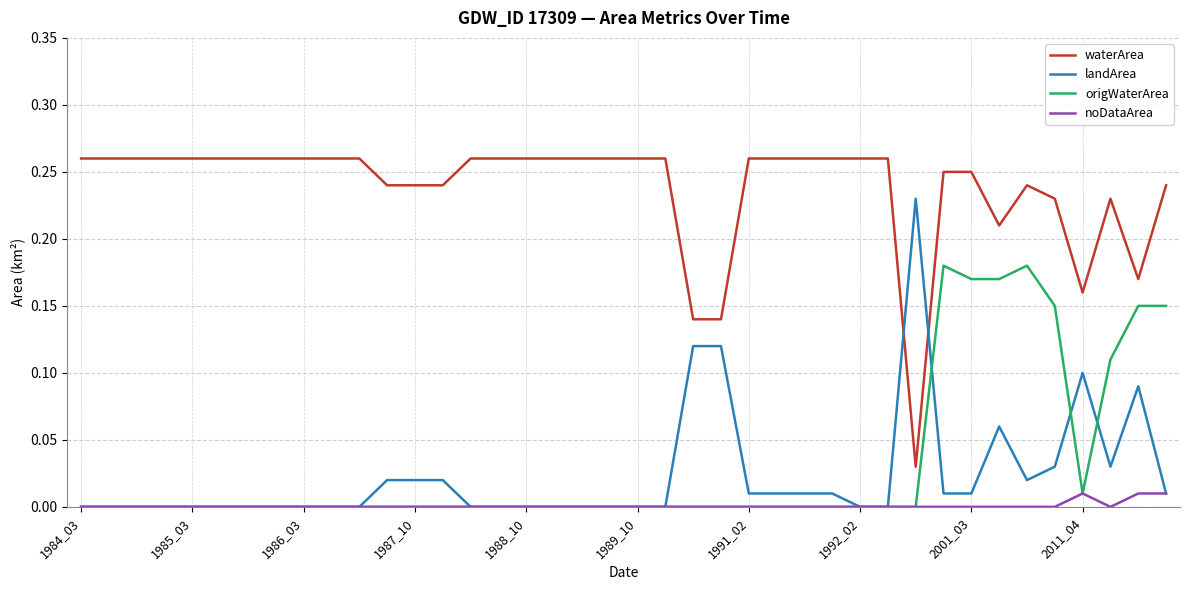

List the series in order of their peak value, lowest first.

noDataArea, origWaterArea, landArea, waterArea